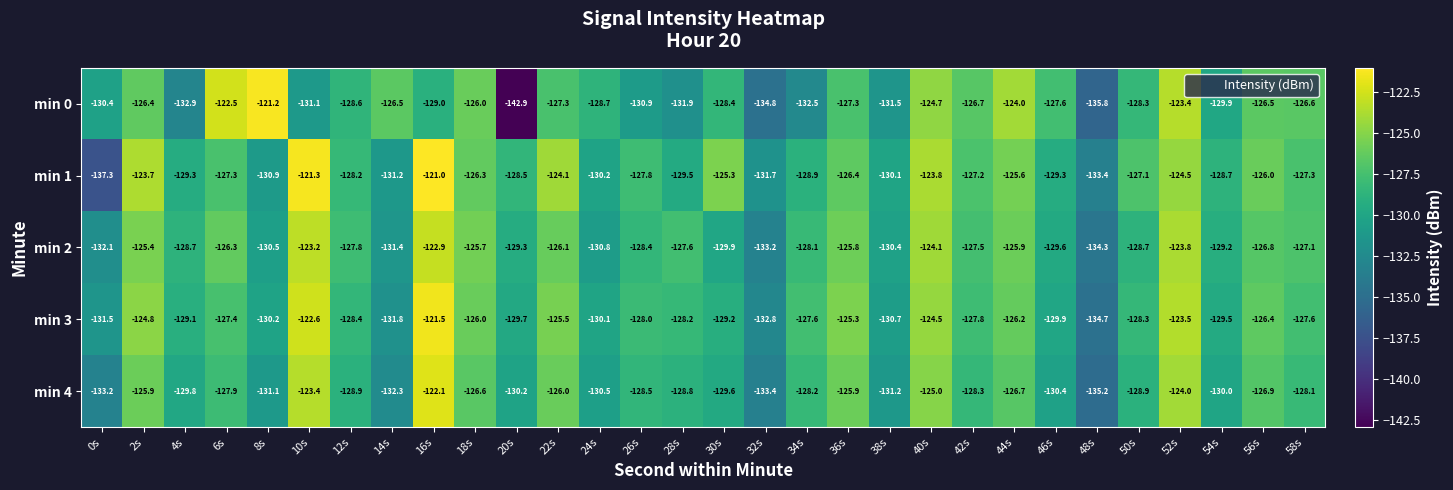

Rank the series by their maximum value, from highest to lowest.

min 1, min 0, min 3, min 4, min 2